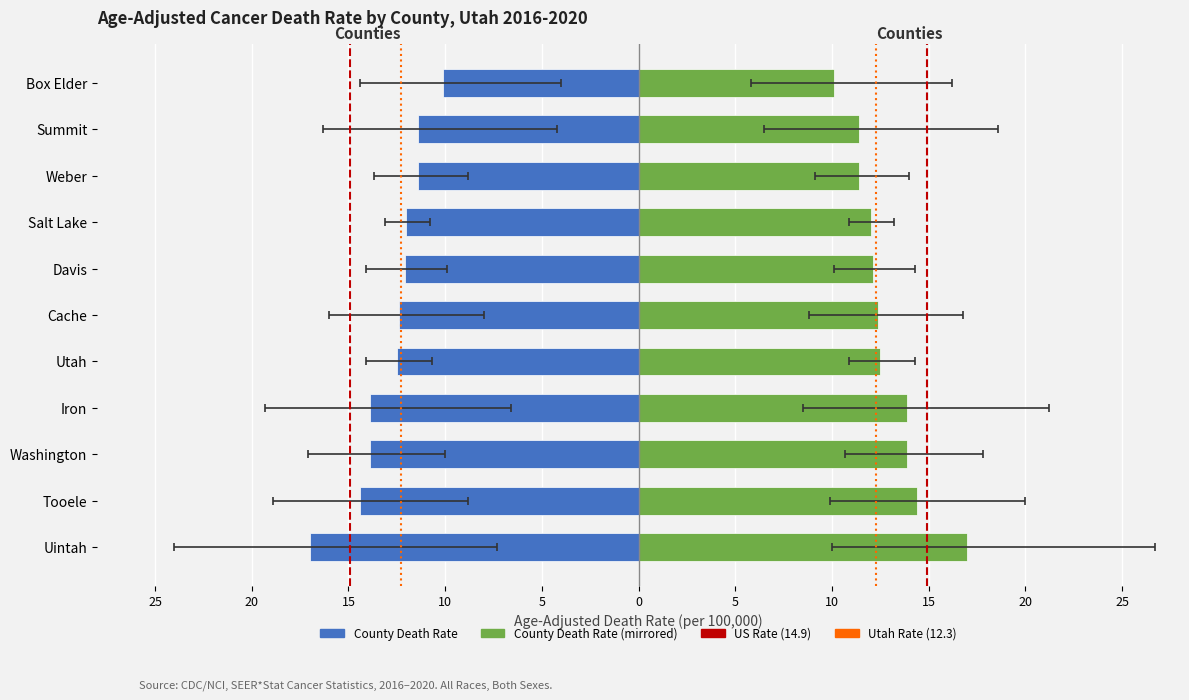

True or false: Age-Adjusted Death Rate has a value of 4.8 at Cache.

False